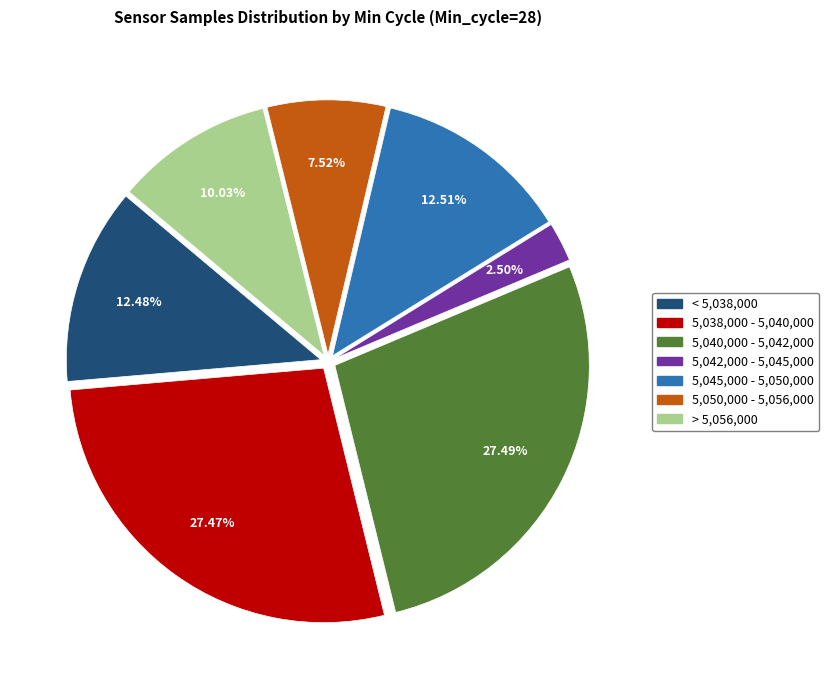

Is there any slice that represents more than half of the pie?

No